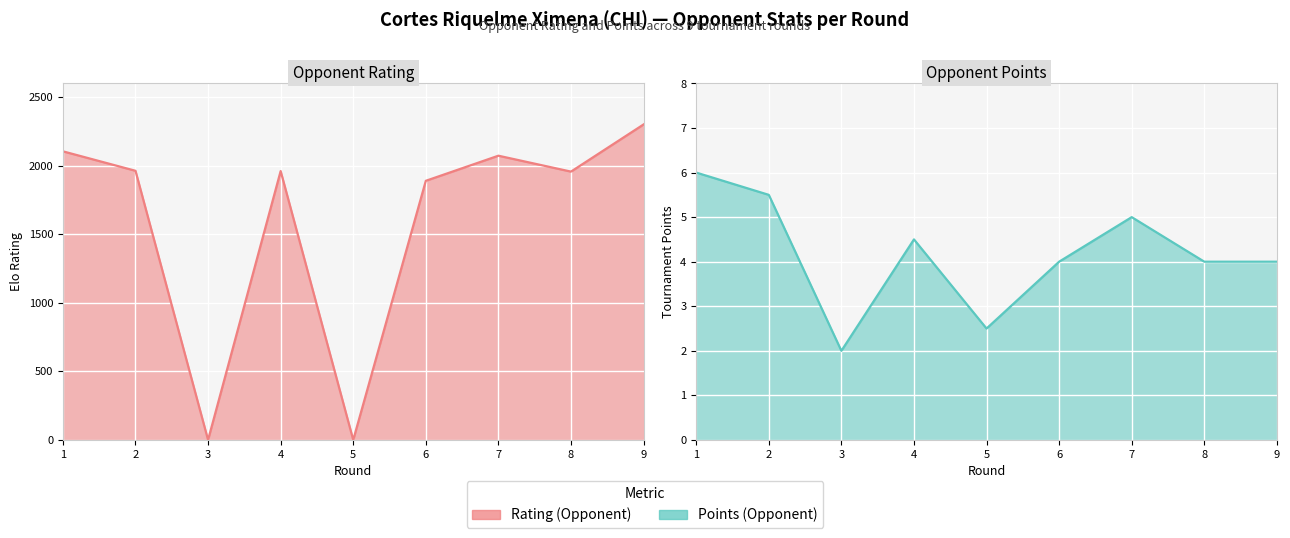

Is the value of Points (Opponent) at 6 greater than the value of Rating (Opponent) at 2?

No